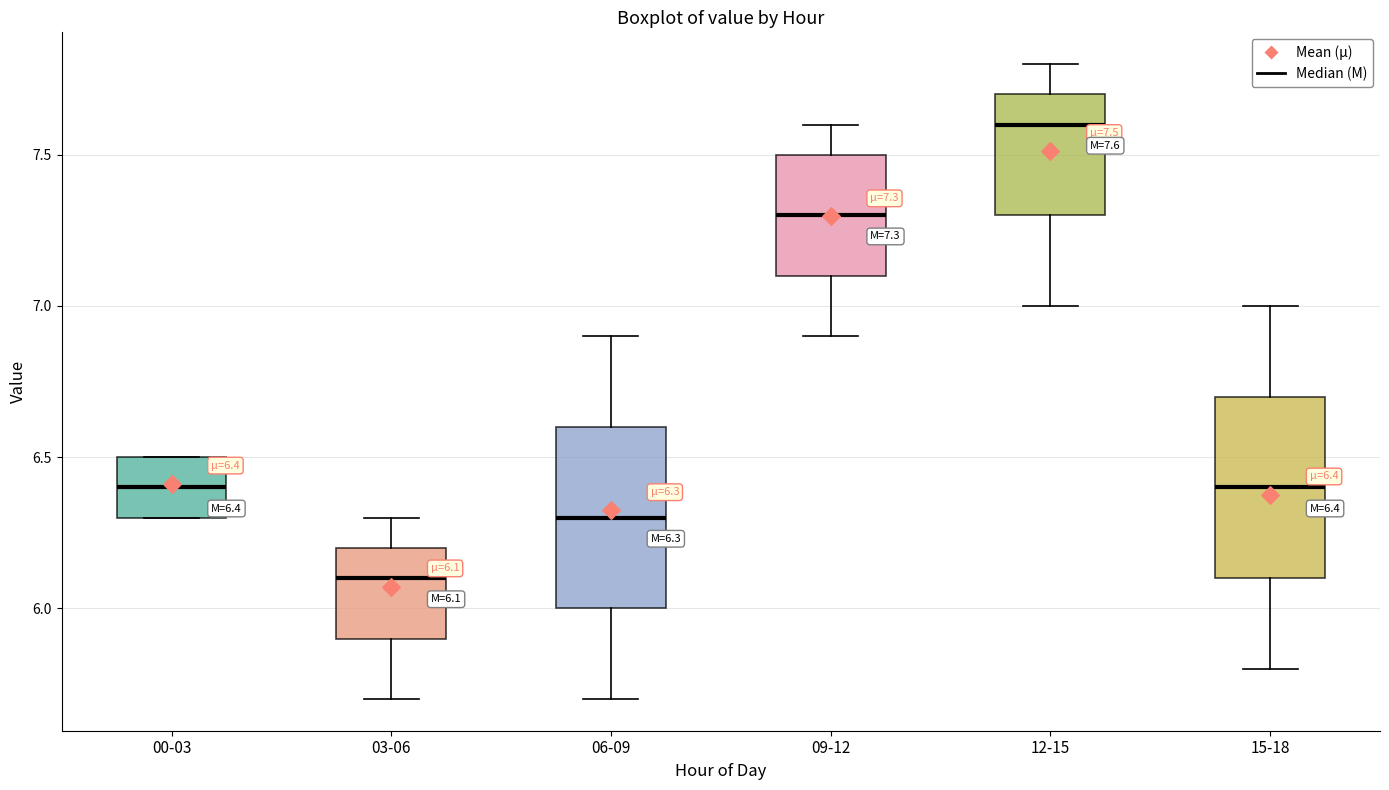

Which box has the highest median line?

12-15